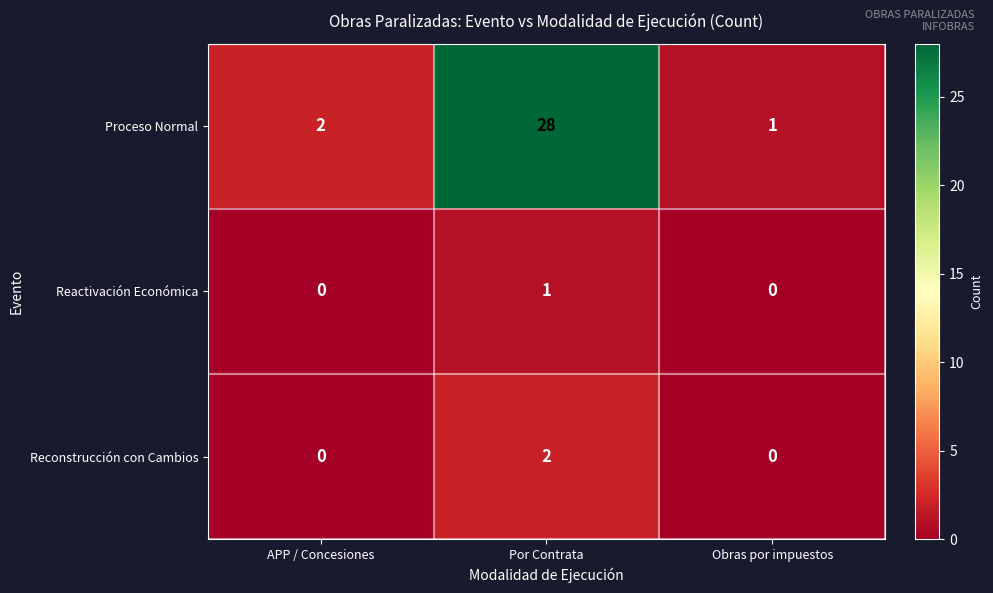

At which label does Proceso Normal reach its minimum?

Obras por impuestos